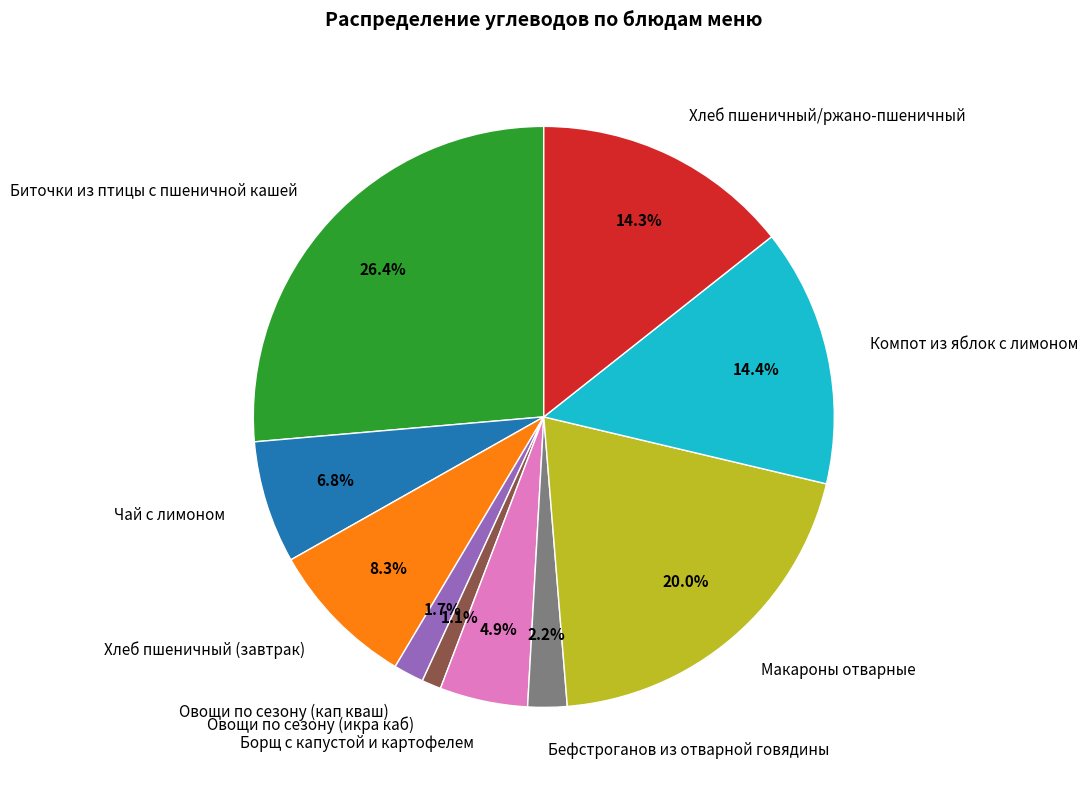

Which slice is the largest?

Биточки из птицы с пшеничной кашей